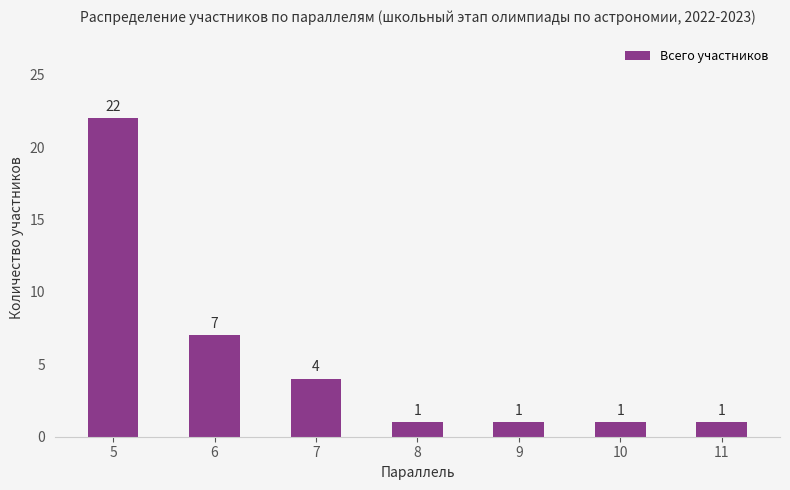

True or false: the data shows 6 at 7.

False